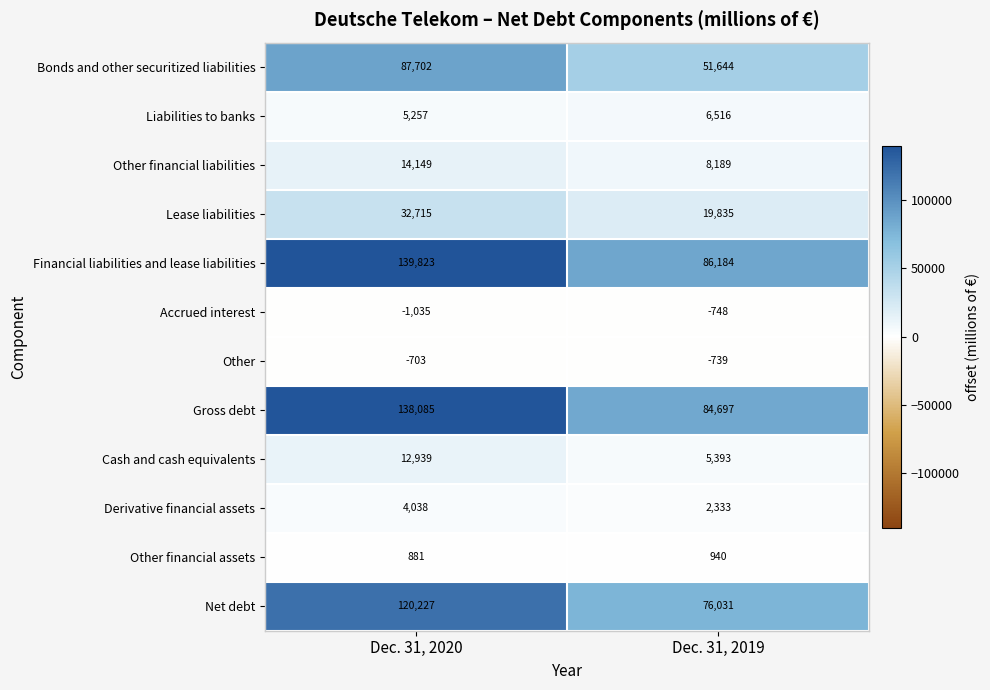

What is the sum of all Other values?

-1442